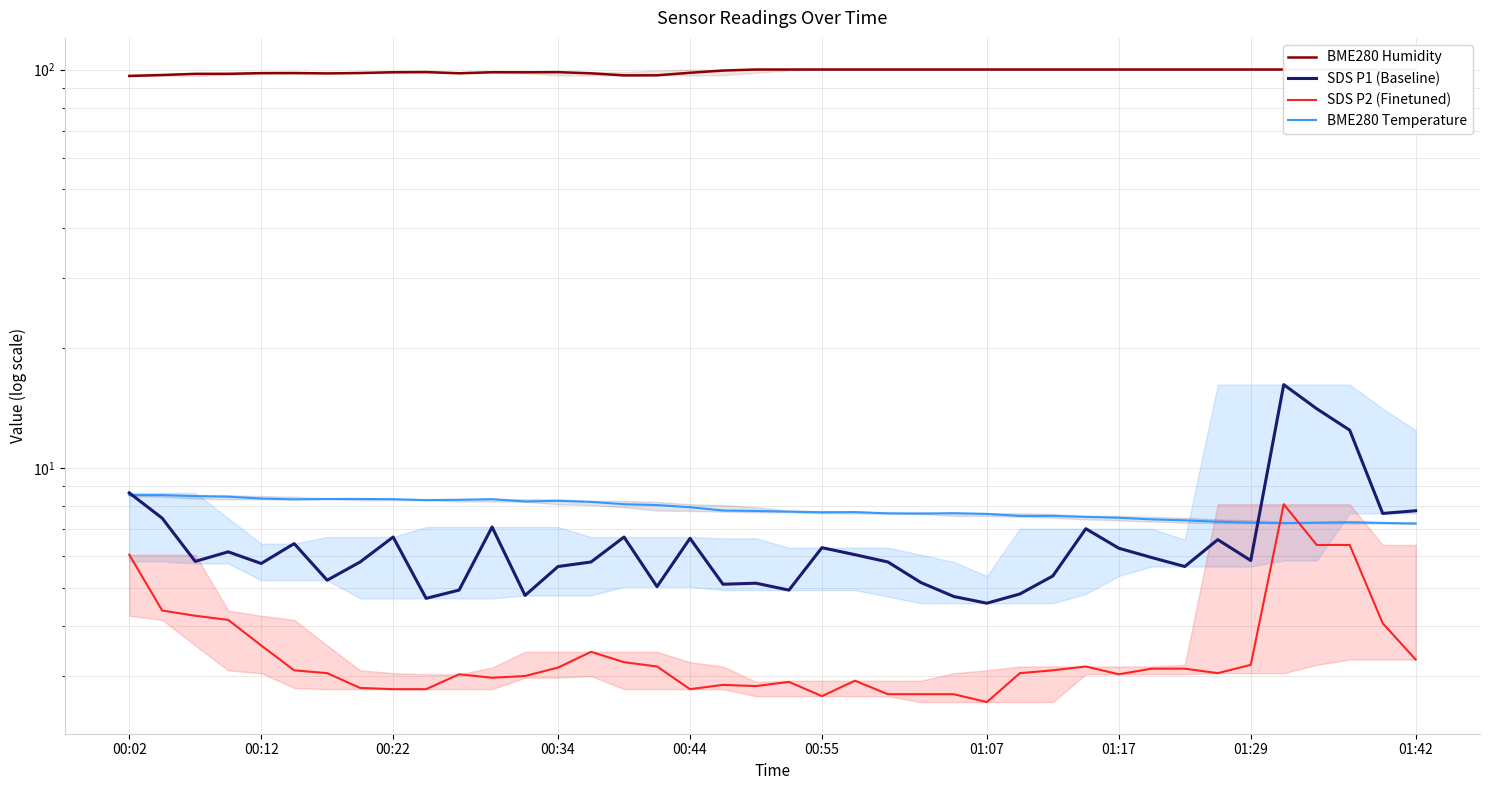

True or false: SDS P2 (Finetuned) has more than 2 interior local peaks.

True